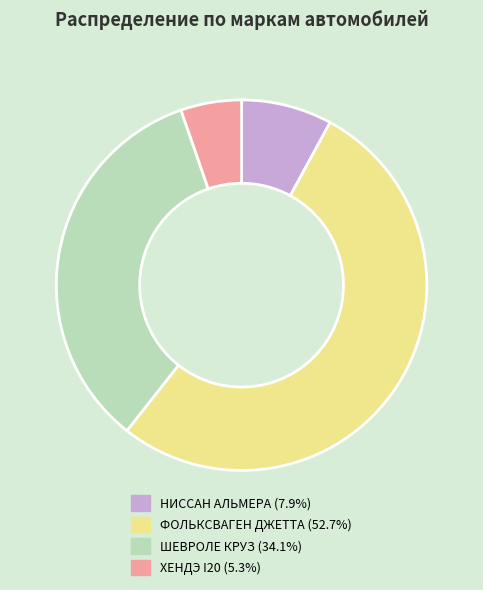

What is the ratio of the value at ШЕВРОЛЕ КРУЗ to the value at ФОЛЬКСВАГЕН ДЖЕТТА?

0.6